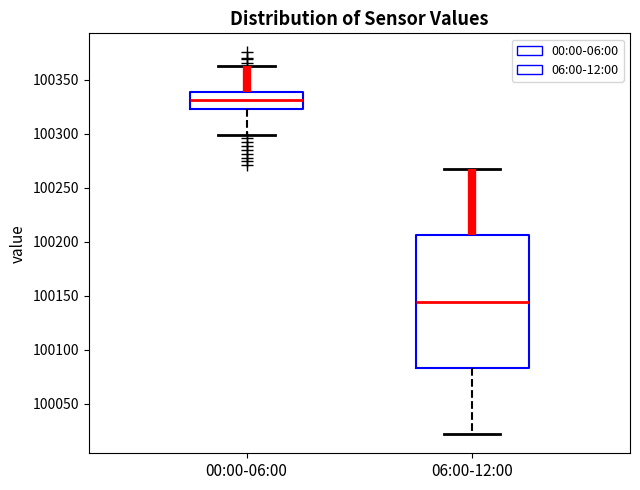

Reading left to right, transcribe this box plot: for each box, give where its median line is, the range the box spans, and where its two whiskers end, as read against the y-axis. The values are not printed on the chart, so give them approximately, as read against the axis.

00:00-06:00: median 100330, box 100325 to 100340, whiskers 100300 to 100360
06:00-12:00: median 100145, box 100085 to 100205, whiskers 100020 to 100265